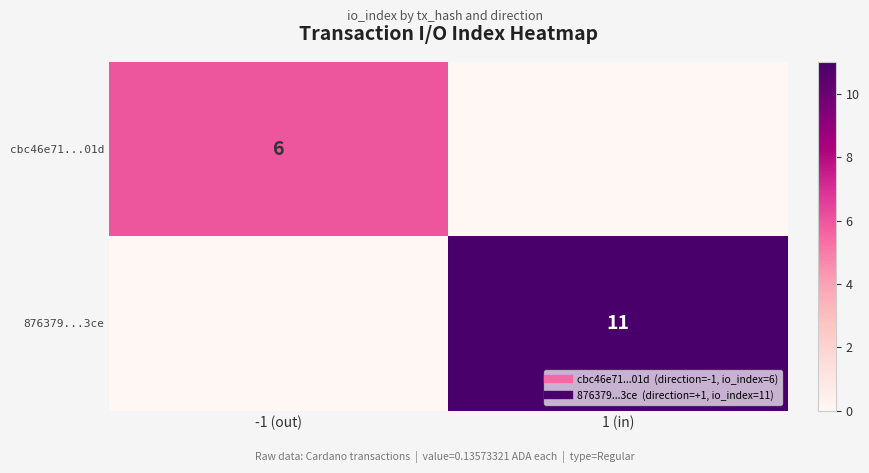

Which series has the widest spread of values?

876379...3ce